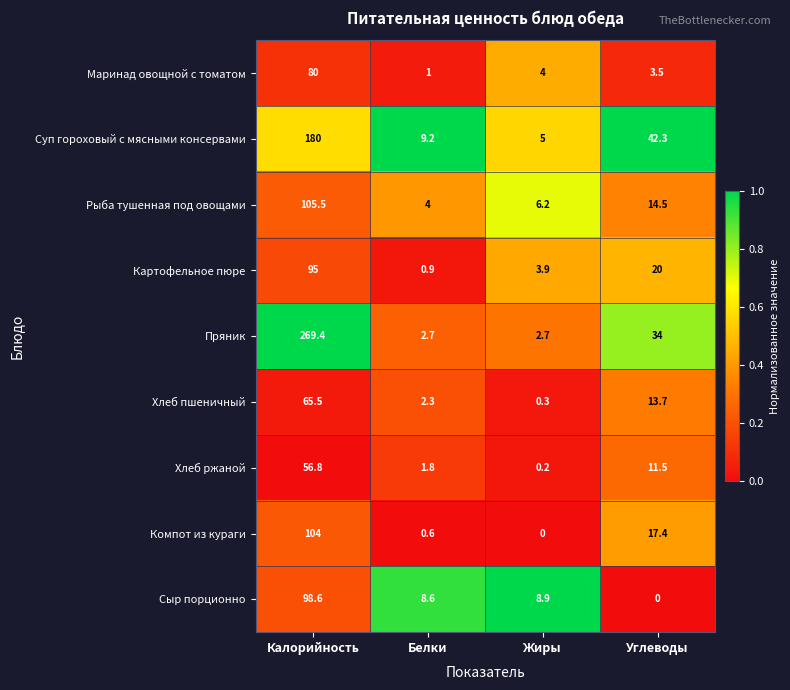

Which series has the widest spread of values?

Пряник